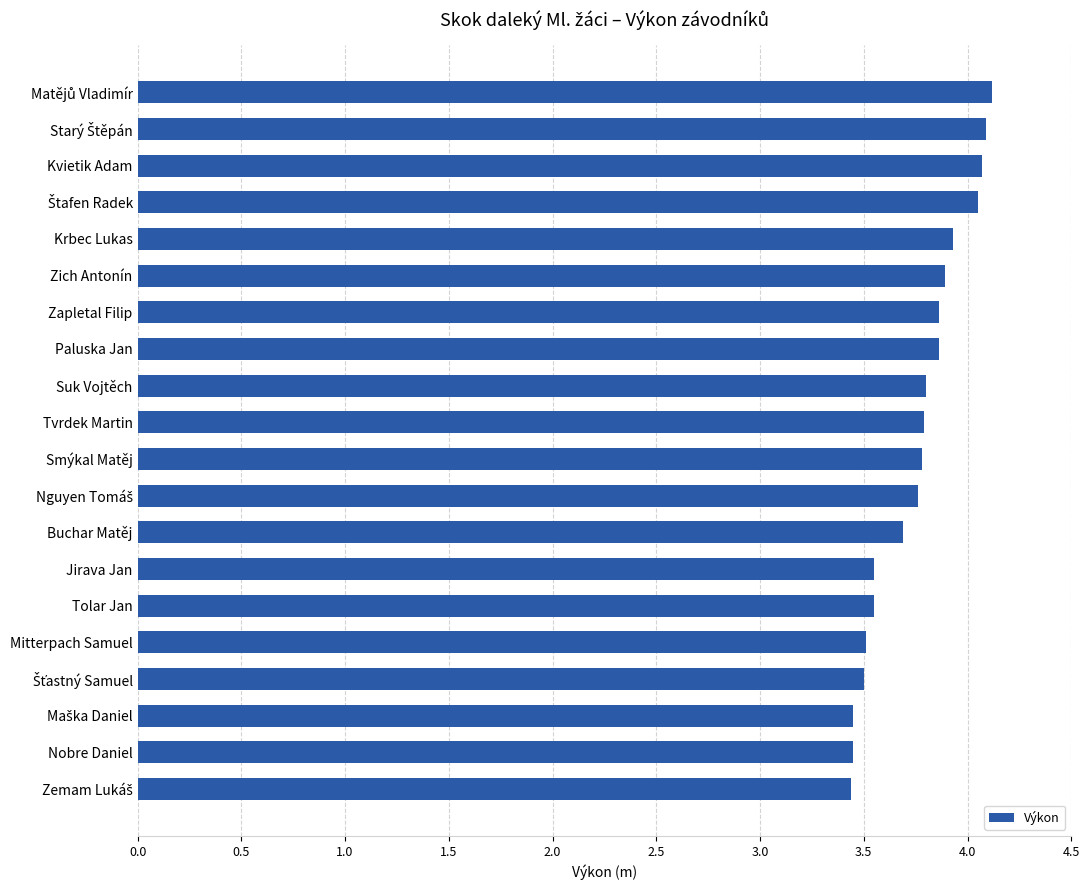

The chart shows a value of 3.8 at Tvrdek Martin. True or false?

True